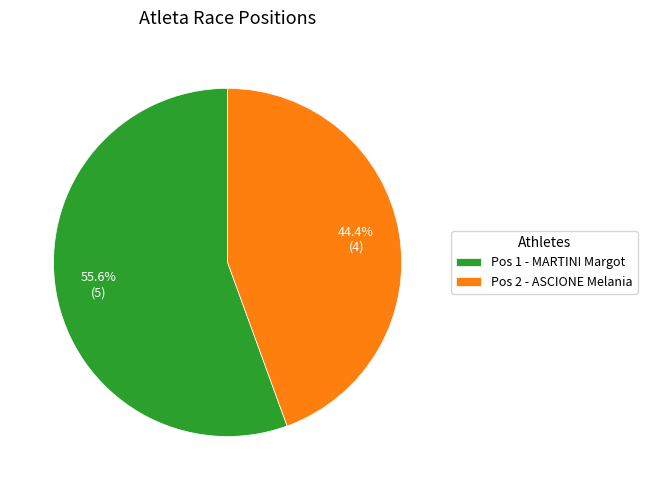

Which slice is the smallest?

Pos 2 - ASCIONE Melania